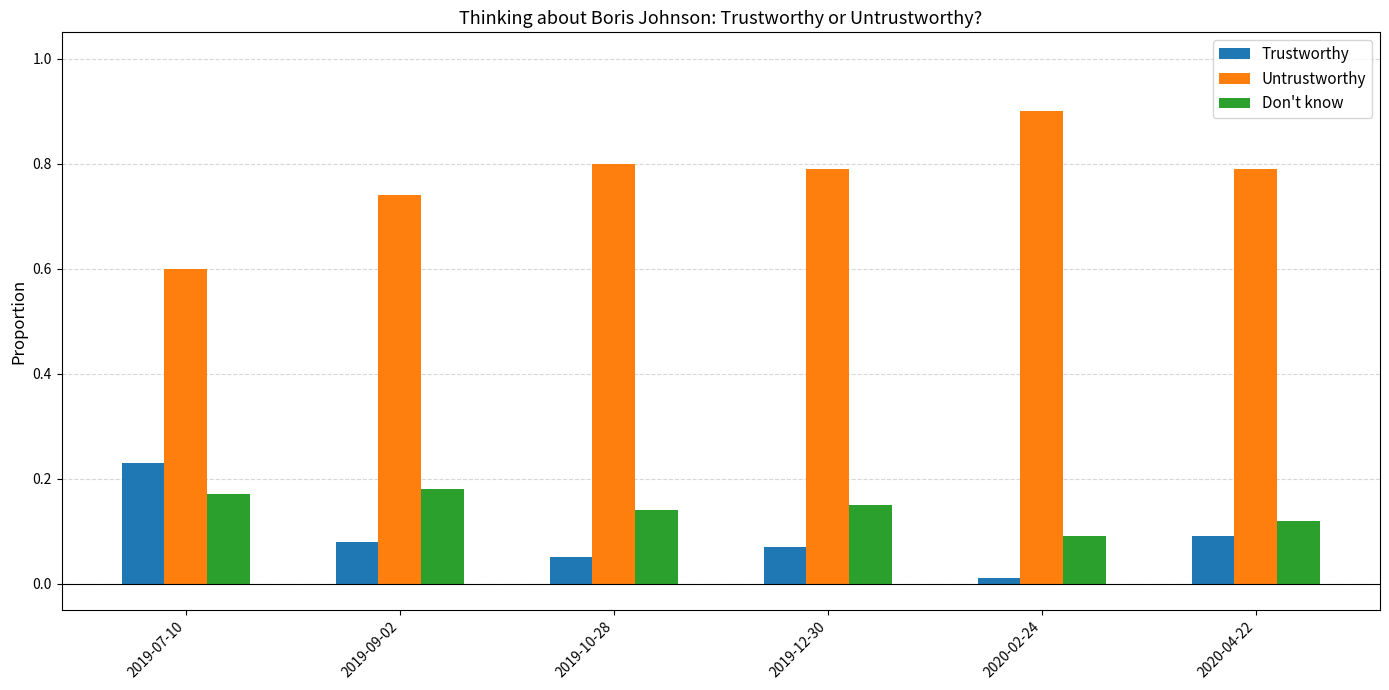

How many Untrustworthy values are between 0 and 1?

6